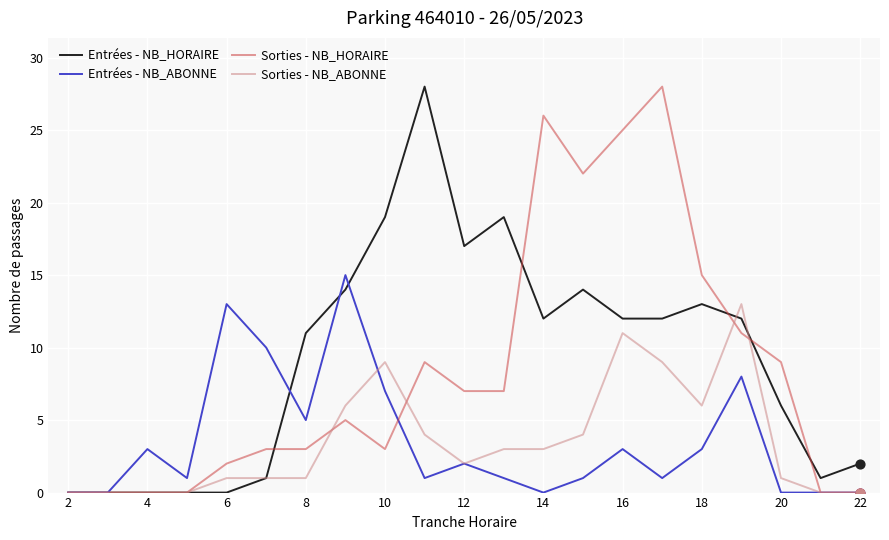

What is the maximum value for Sorties - NB_ABONNE?

13